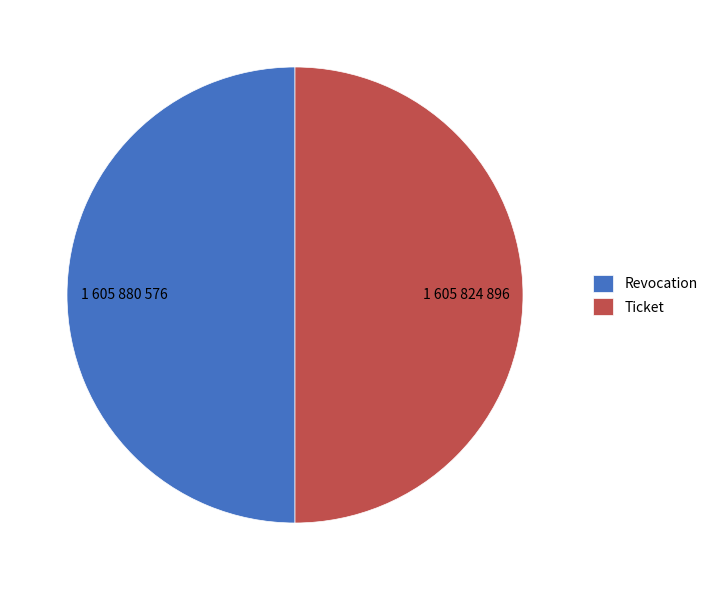

What is the ratio of the value at Ticket to the value at Revocation?

1.0